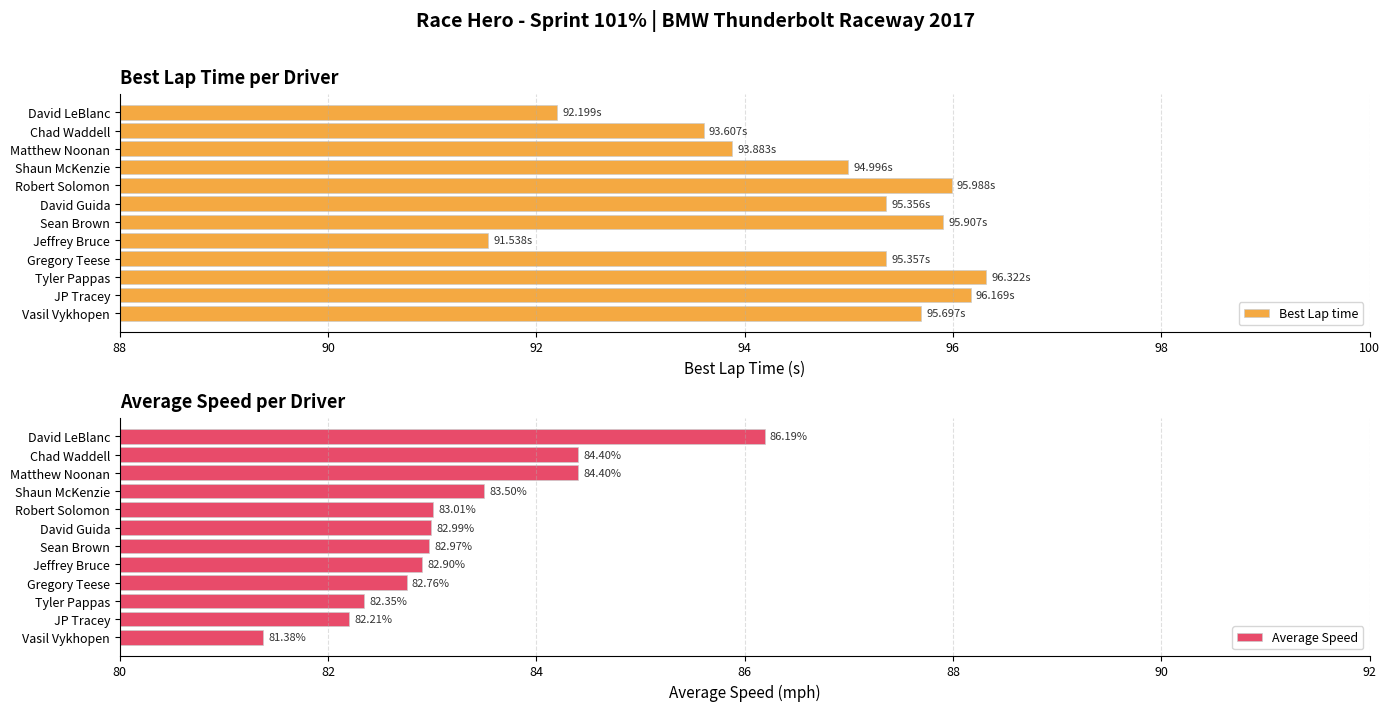

Are the bars grouped side by side (vs. stacked)?

Yes